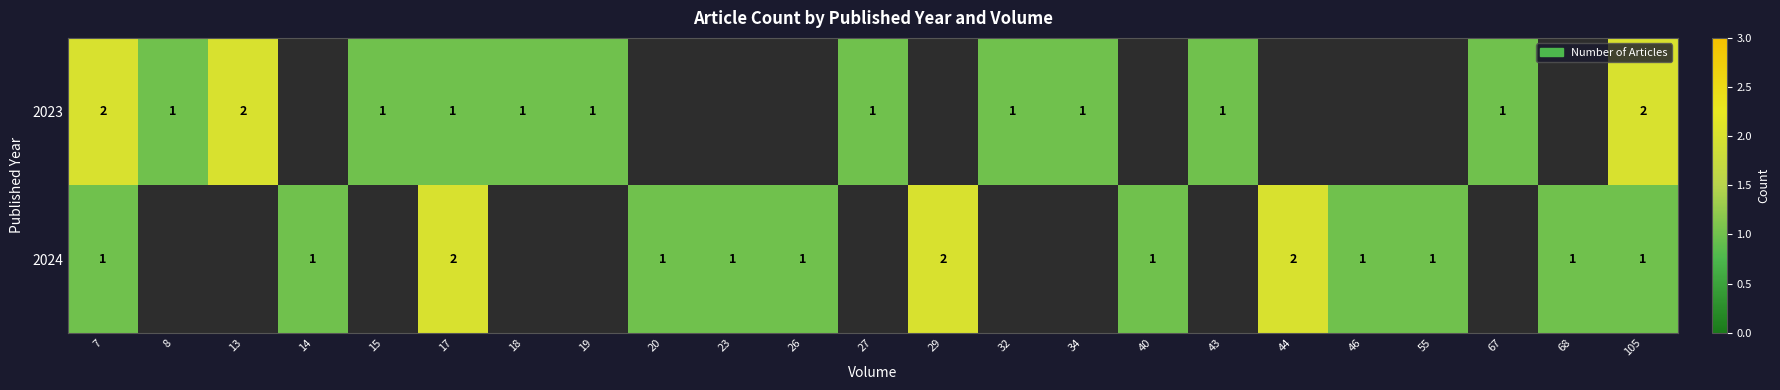

Is it true that 2023 equals 1 at 67?

True